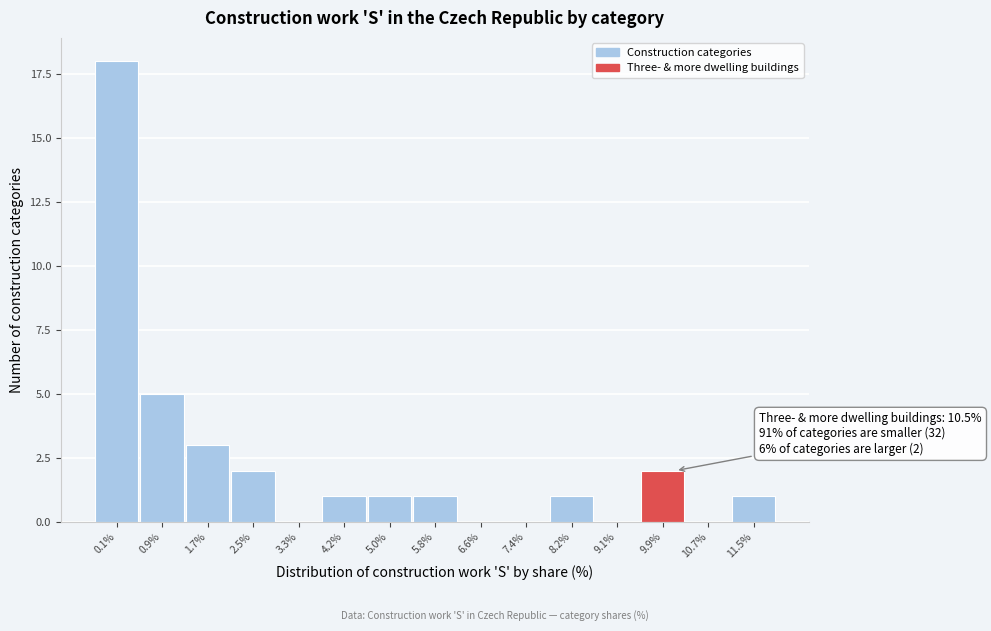

Reading left to right, what are all the values shown in this chart?

0.1%=18	0.9%=5	1.7%=3	2.5%=2	3.3%=0	4.2%=1	5.0%=1	5.8%=1	6.6%=0	7.4%=0	8.2%=1	9.1%=0	9.9%=2	10.7%=0	11.5%=1